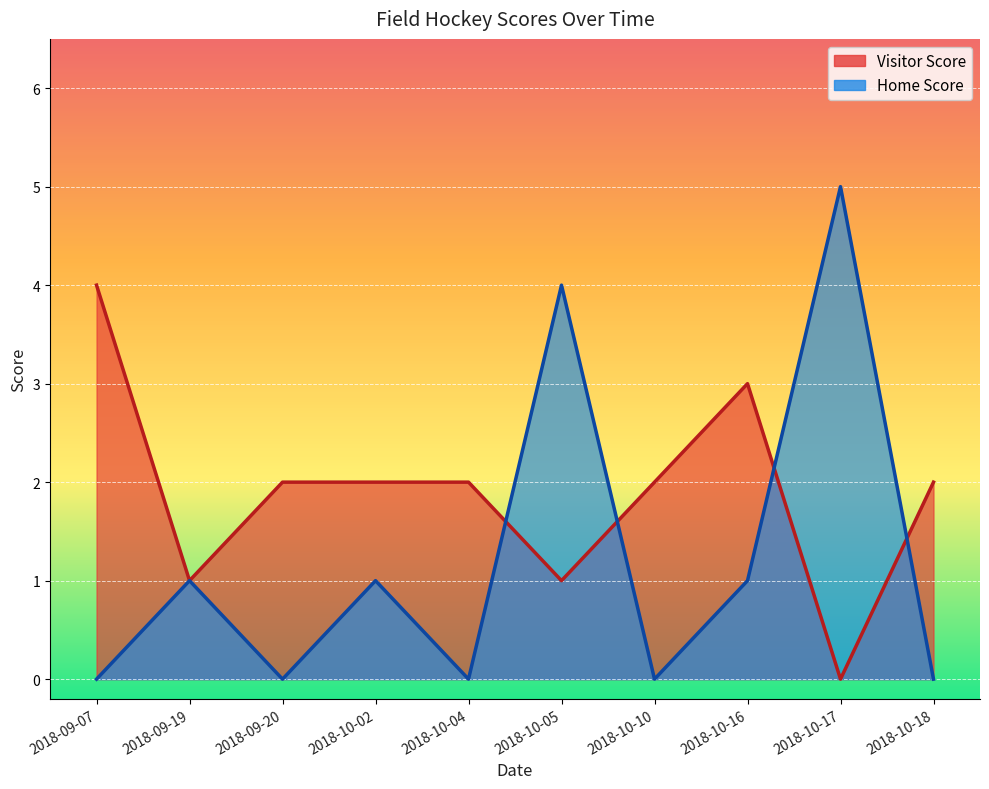

Which series has the widest spread of values?

Home Score